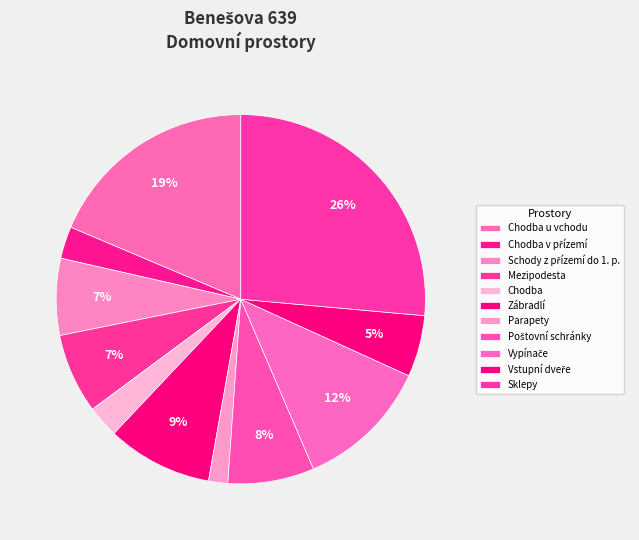

What is the total percentage of Sklepy and Chodba?

29.2%